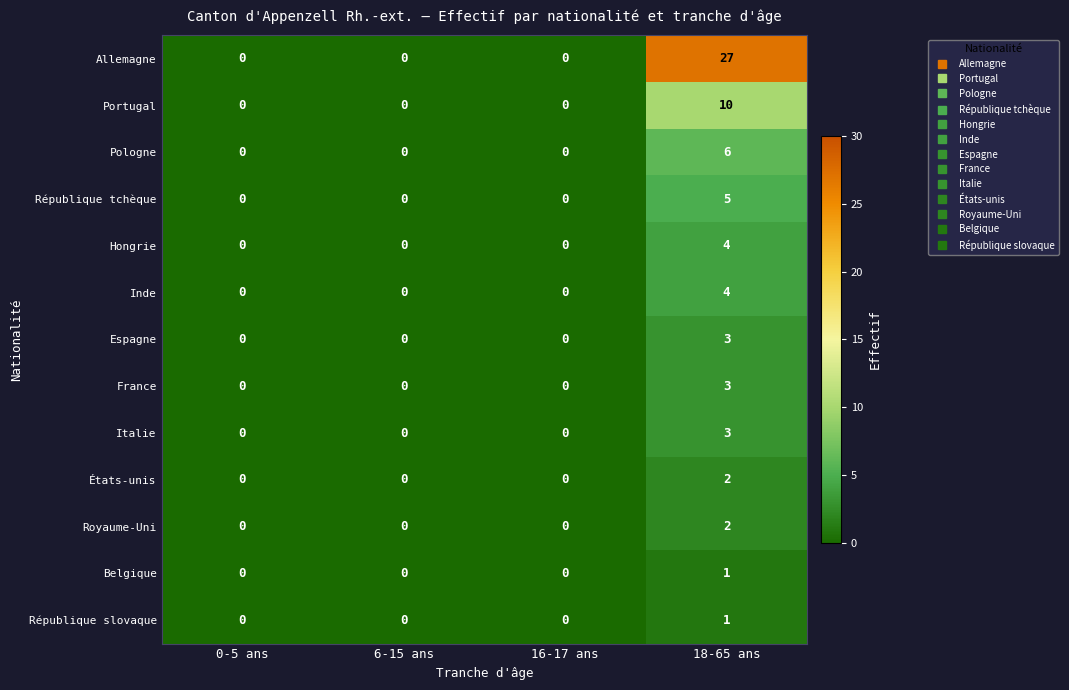

Is it true that République slovaque equals 1 at 6-15 ans?

False